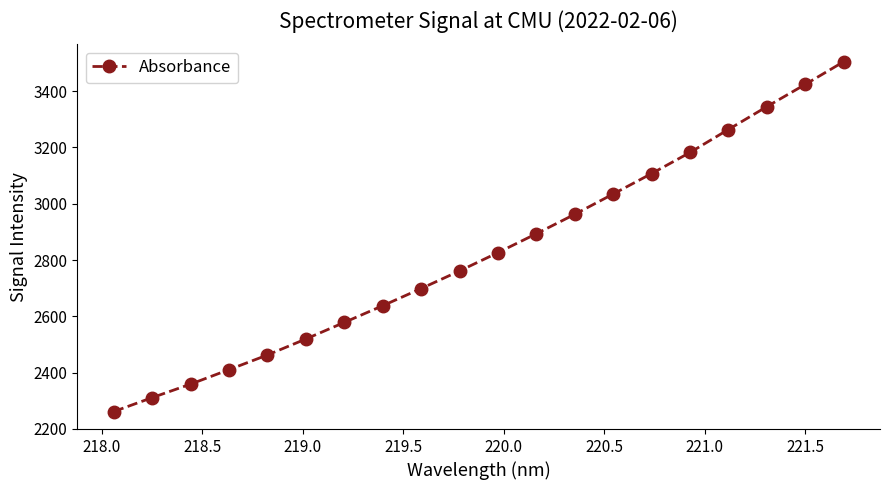

True or false: the data has more than 1 interior local peaks.

False